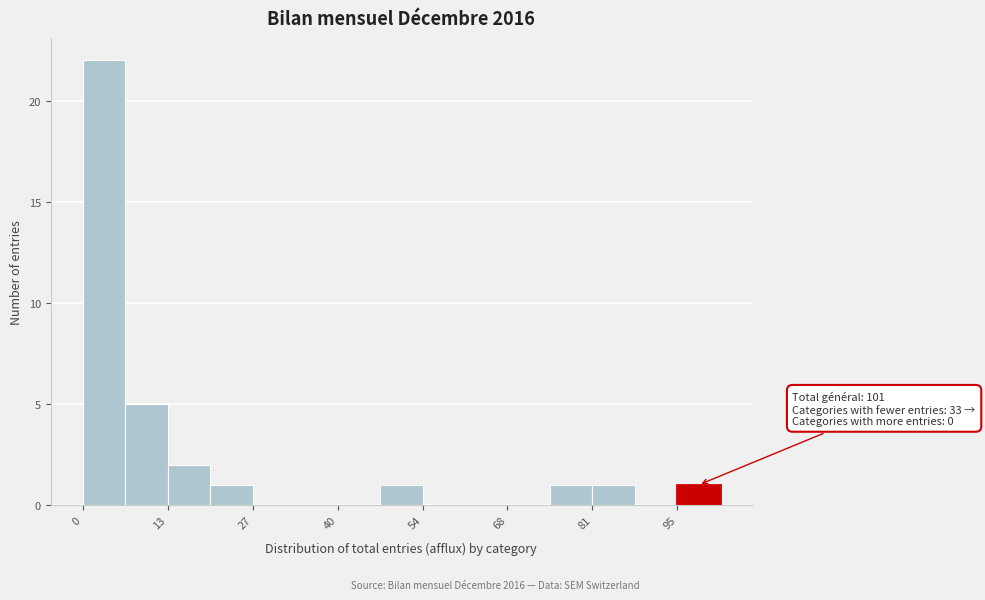

Read against the x-axis, roughly where is the centre of the tallest bar?

4